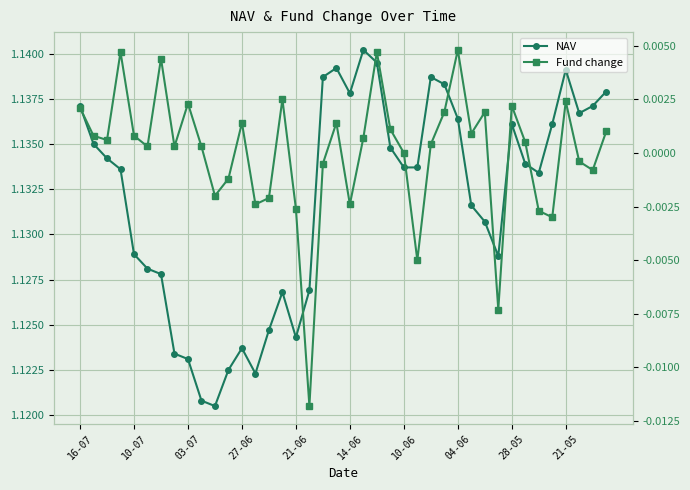

At how many categories does at least one series exceed 0?

40